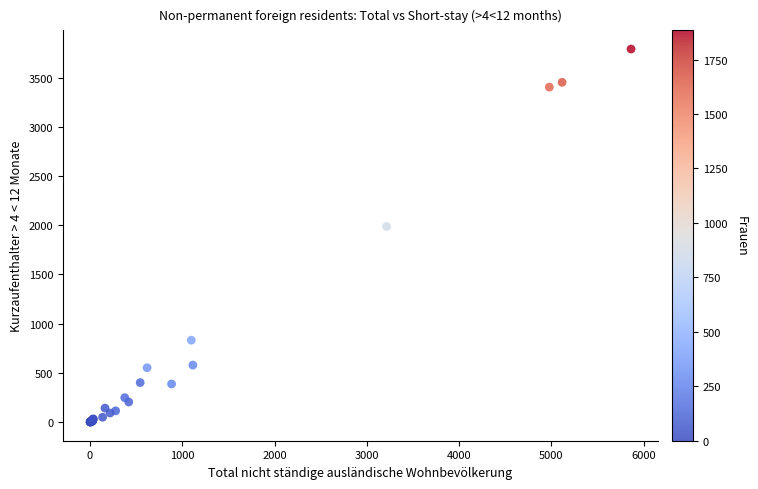

What Y value in the scatter plot is closest to 1895?

1987